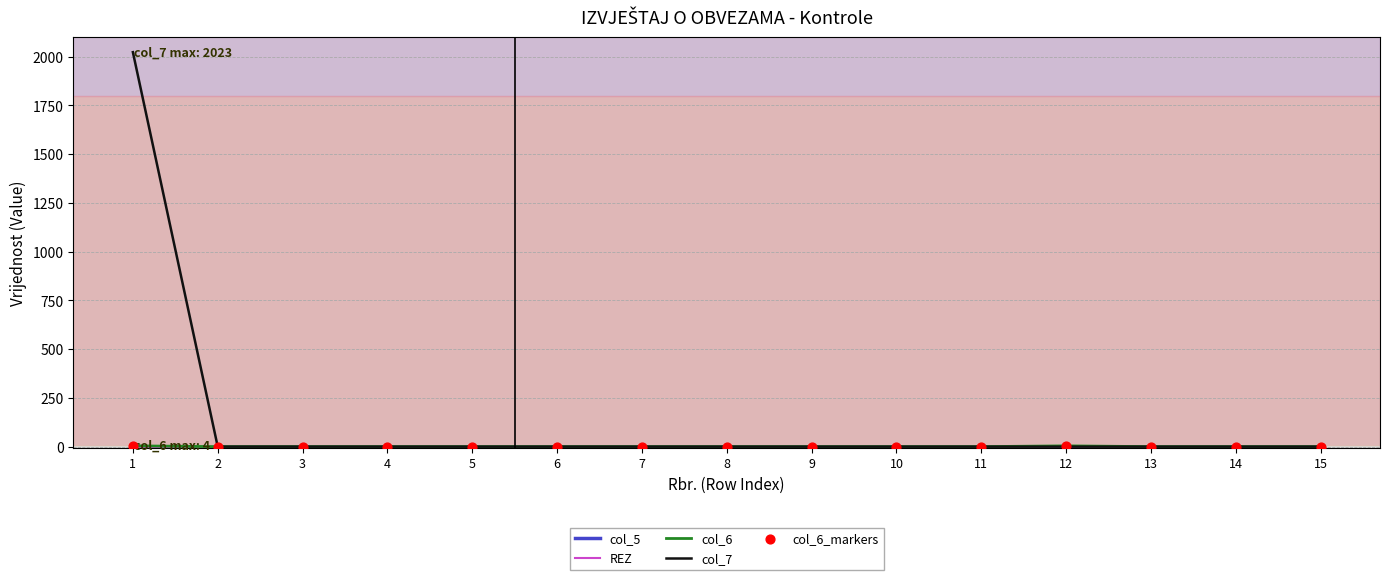

Is the value of col_6 at 12 greater than the value of col_5 at 9?

Yes